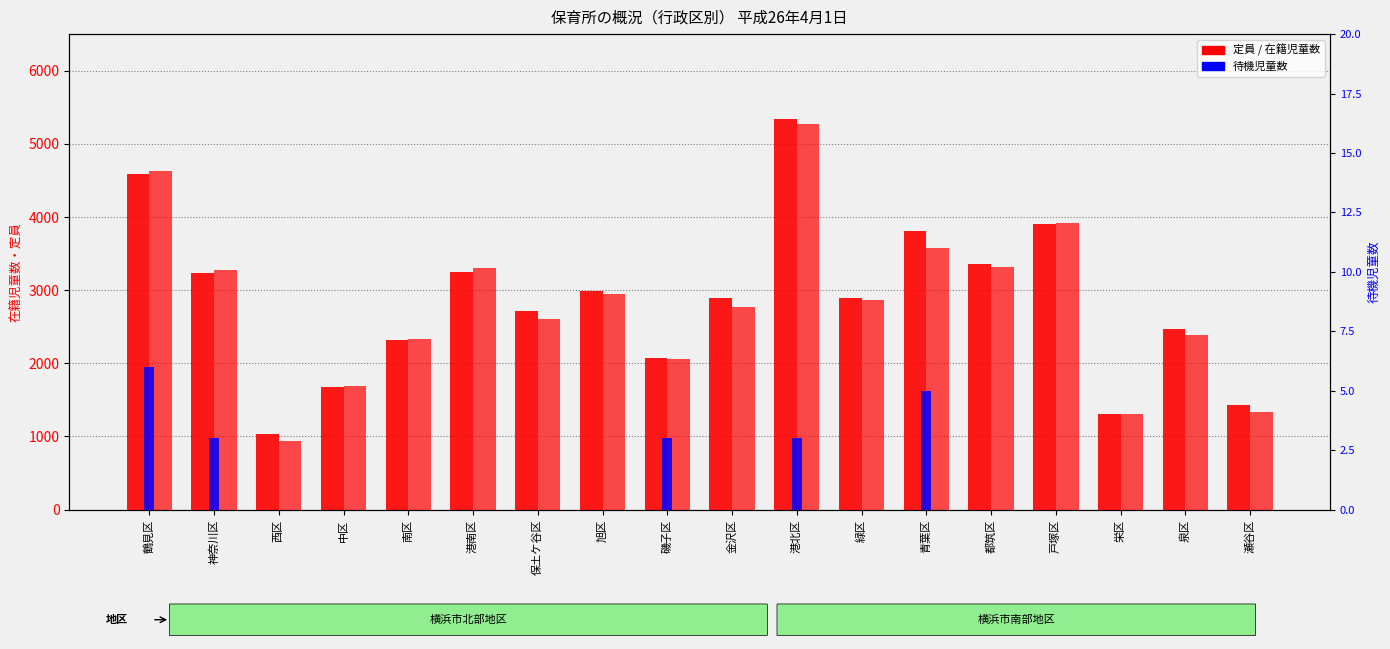

Reading left to right, list all the values displayed in this chart.

定員: 鶴見区=4582	神奈川区=3238	西区=1033	中区=1680	南区=2320	港南区=3249	保土ケ谷区=2714	旭区=2995	磯子区=2076	金沢区=2896	港北区=5342	緑区=2897	青葉区=3809	都筑区=3358	戸塚区=3909	栄区=1301	泉区=2470	瀬谷区=1437
在籍児童数: 鶴見区=4632	神奈川区=3279	西区=937	中区=1696	南区=2331	港南区=3305	保土ケ谷区=2608	旭区=2953	磯子区=2053	金沢区=2772	港北区=5274	緑区=2870	青葉区=3570	都筑区=3315	戸塚区=3913	栄区=1314	泉区=2387	瀬谷区=1339
待機児童数: 鶴見区=6	神奈川区=3	西区=0	中区=0	南区=0	港南区=0	保土ケ谷区=0	旭区=0	磯子区=3	金沢区=0	港北区=3	緑区=0	青葉区=5	都筑区=0	戸塚区=0	栄区=0	泉区=0	瀬谷区=0